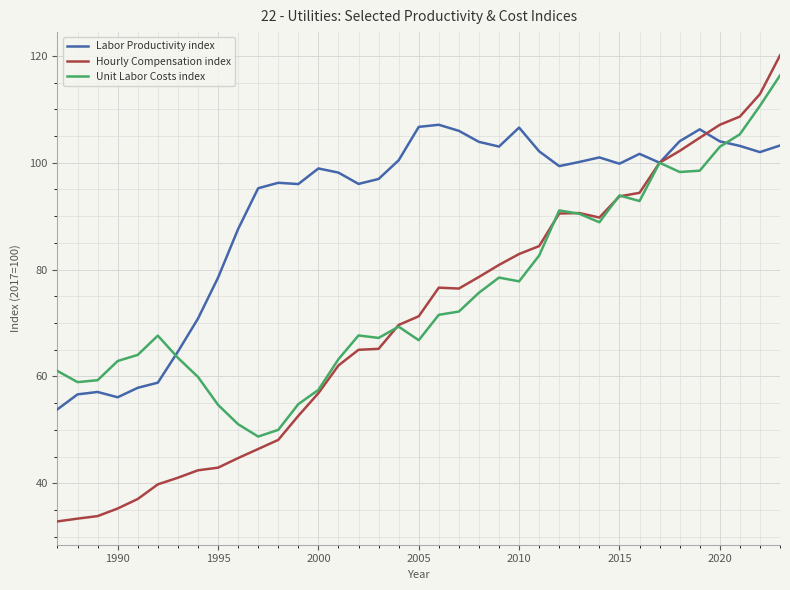

Which series has the largest total across all categories?

Labor Productivity index